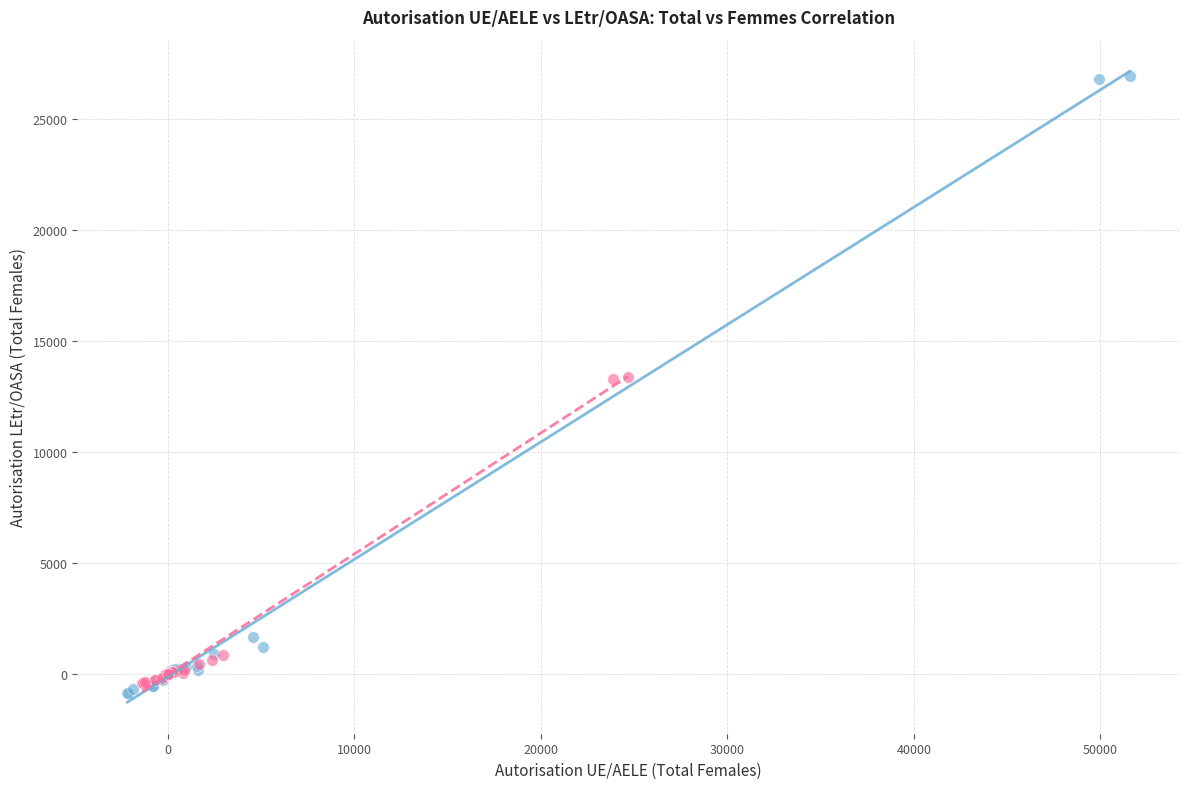

Which series contains the highest Y value?

Autorisation UE/AELE